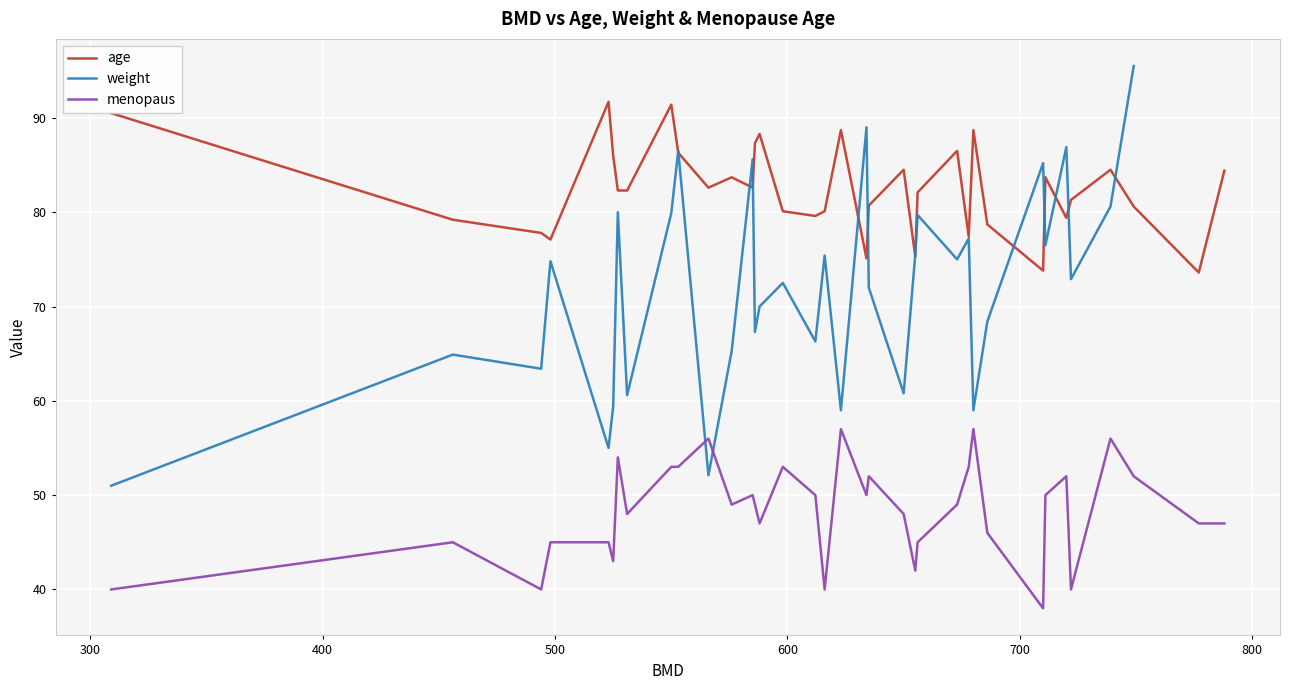

True or false: age and menopaus intersect in this chart.

False